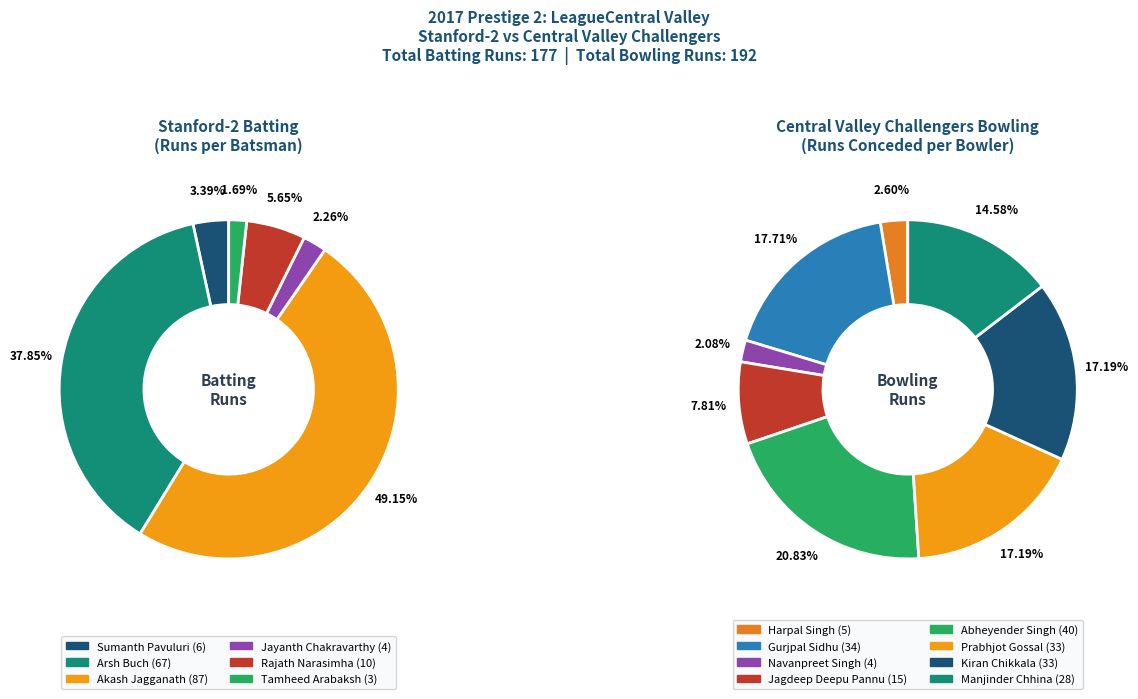

Combined, what portion of the pie is Sumanth Pavuluri and Jayanth Chakravarthy?

5.6%